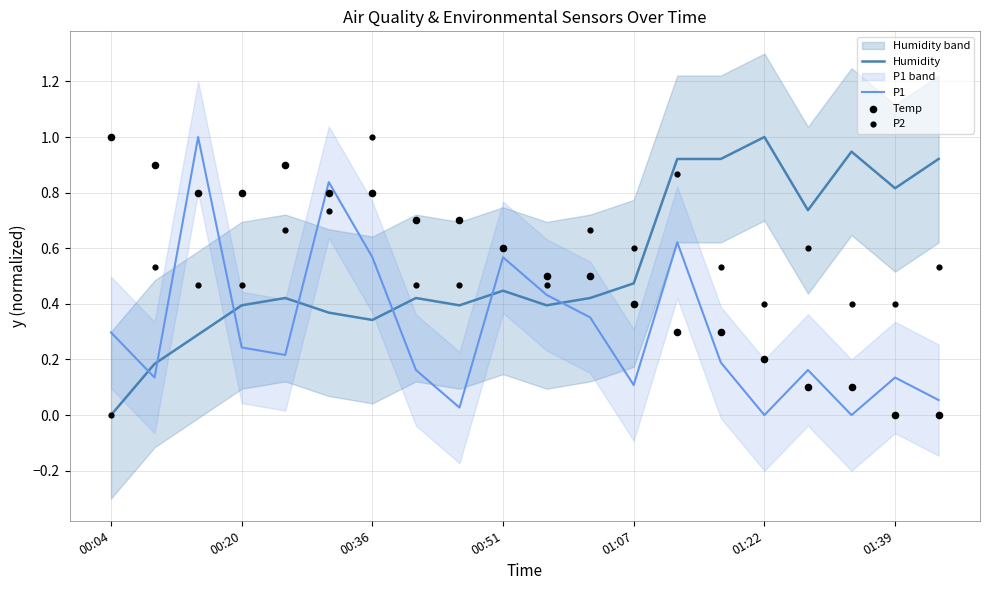

What is the total value across all series at 11?

1.9